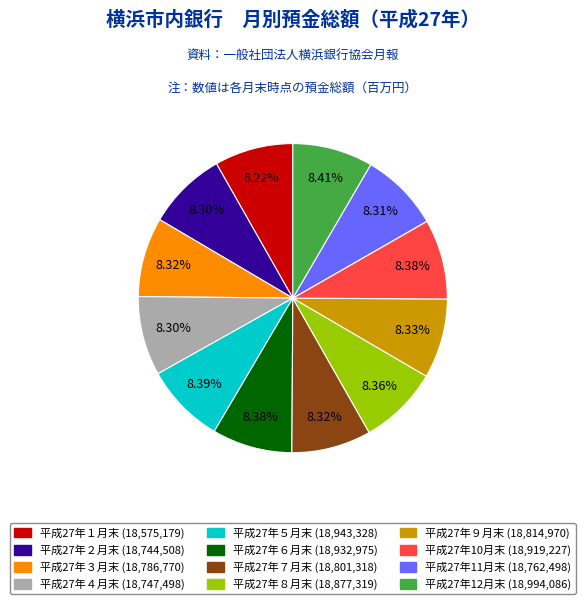

Is it true that 平成27年12月末 is 1% of the pie?

False